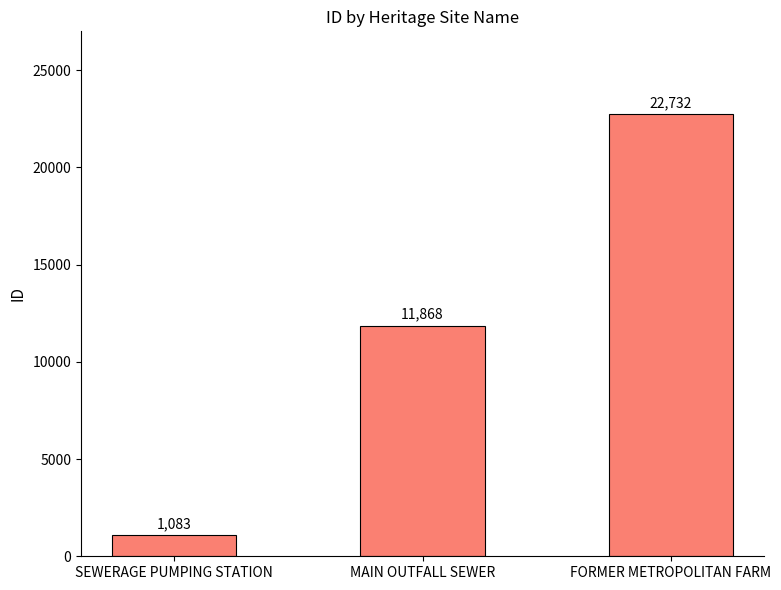

Which category has the lowest value across all series?

SEWERAGE PUMPING STATION